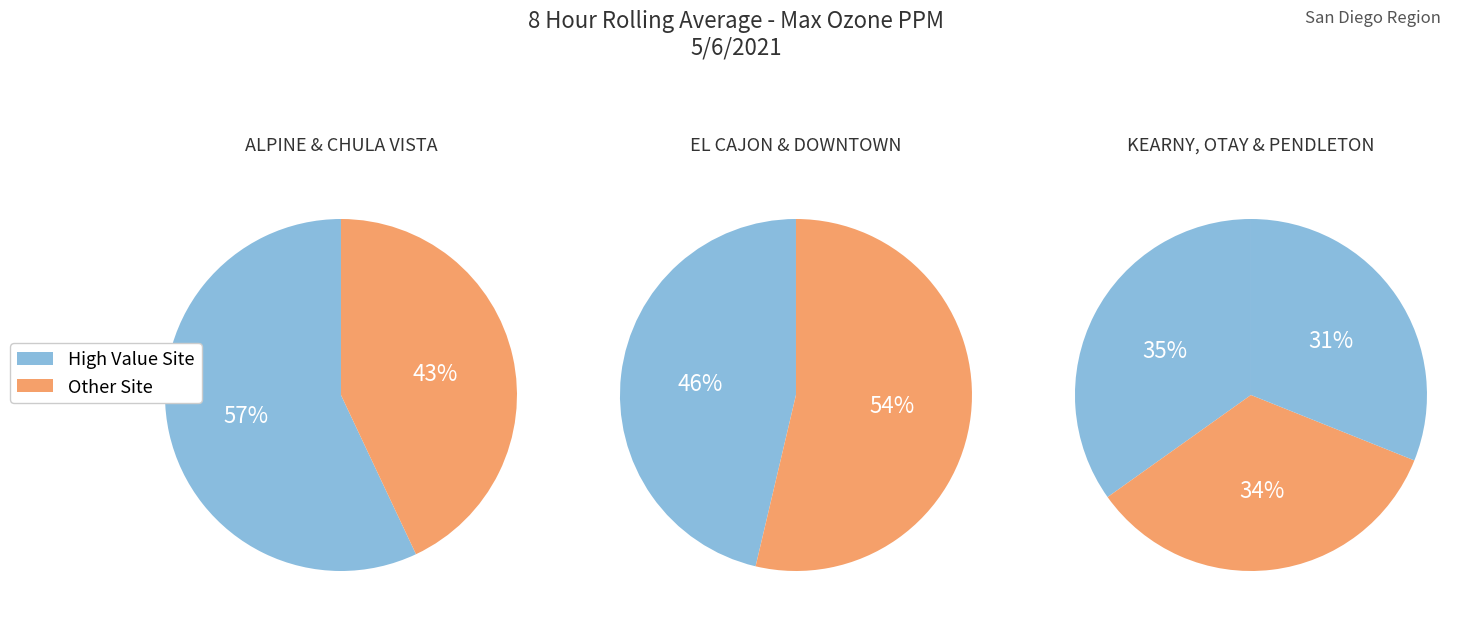

Which slice is the smallest?

PENDLETON